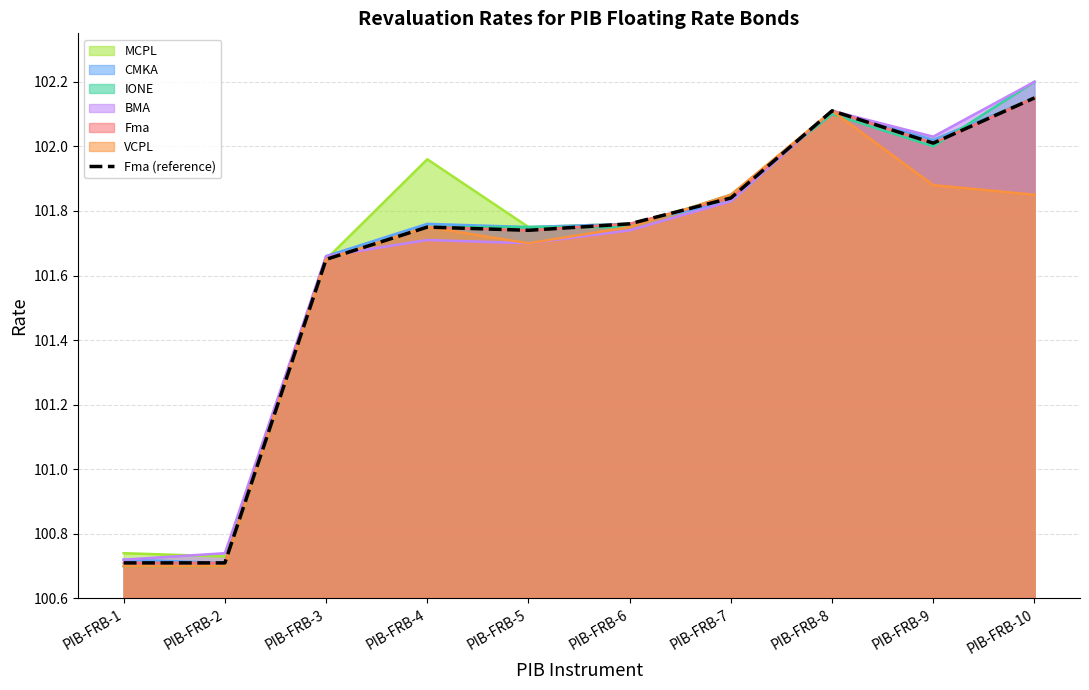

Reading left to right, extract all data points from this chart.

100.7	100.7	101.7	101.8	101.7	101.8	101.8	102.1	102.0	102.2